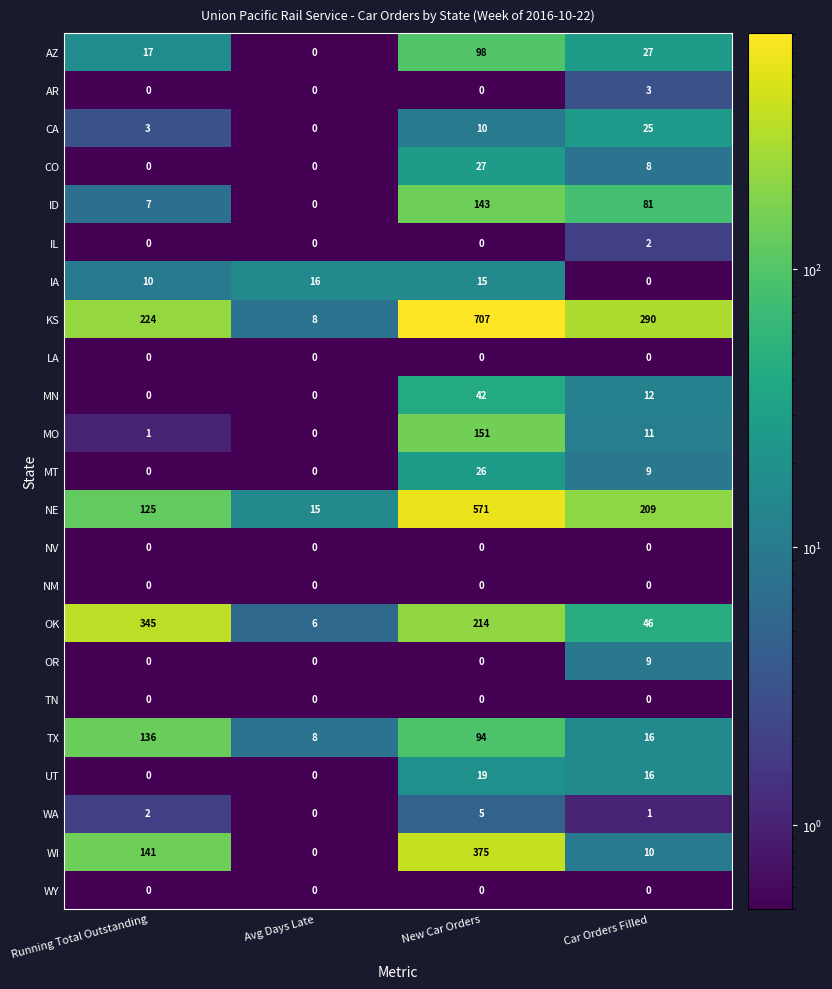

Which series has the widest spread of values?

KS